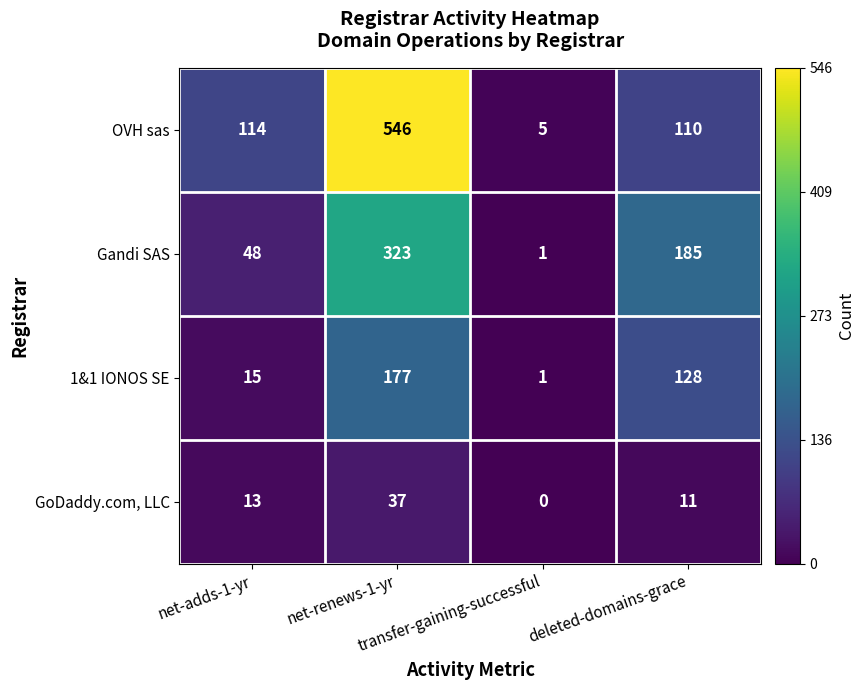

Count the number of data series in this chart.

4